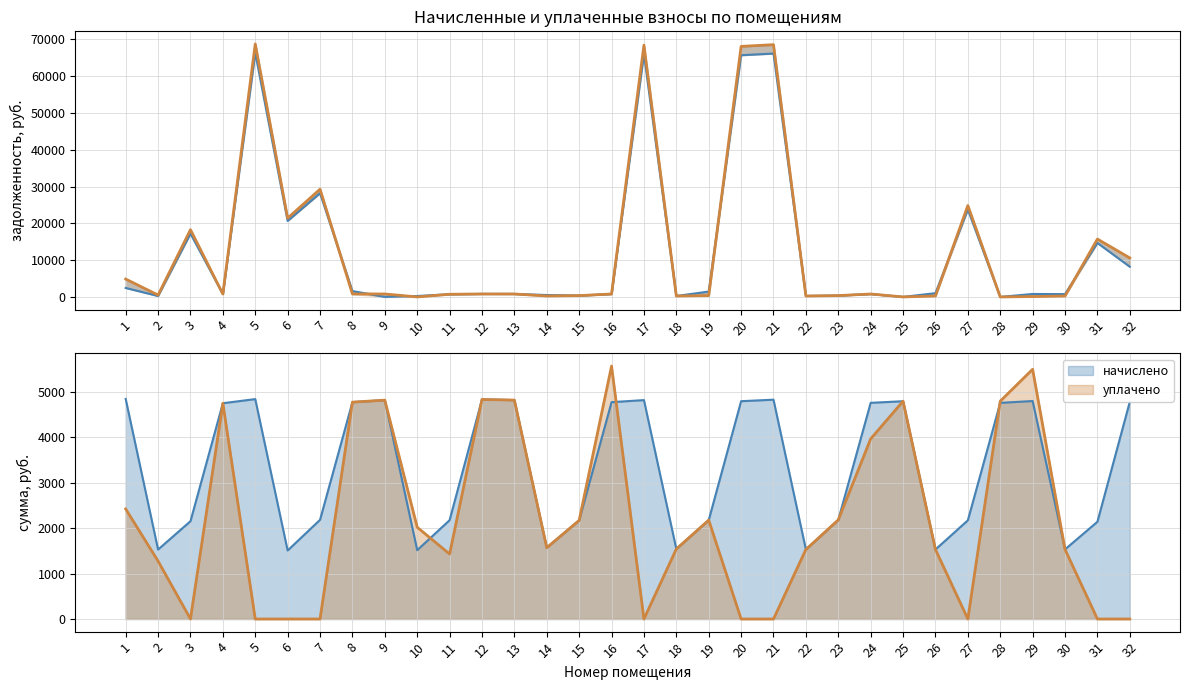

Which has a higher value, 22 or 26?

26